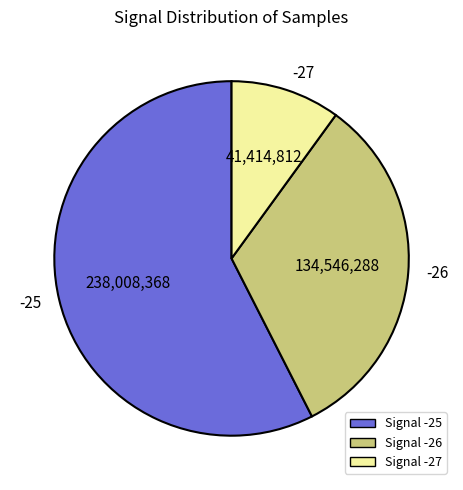

Which category has the smallest portion of the pie?

-27